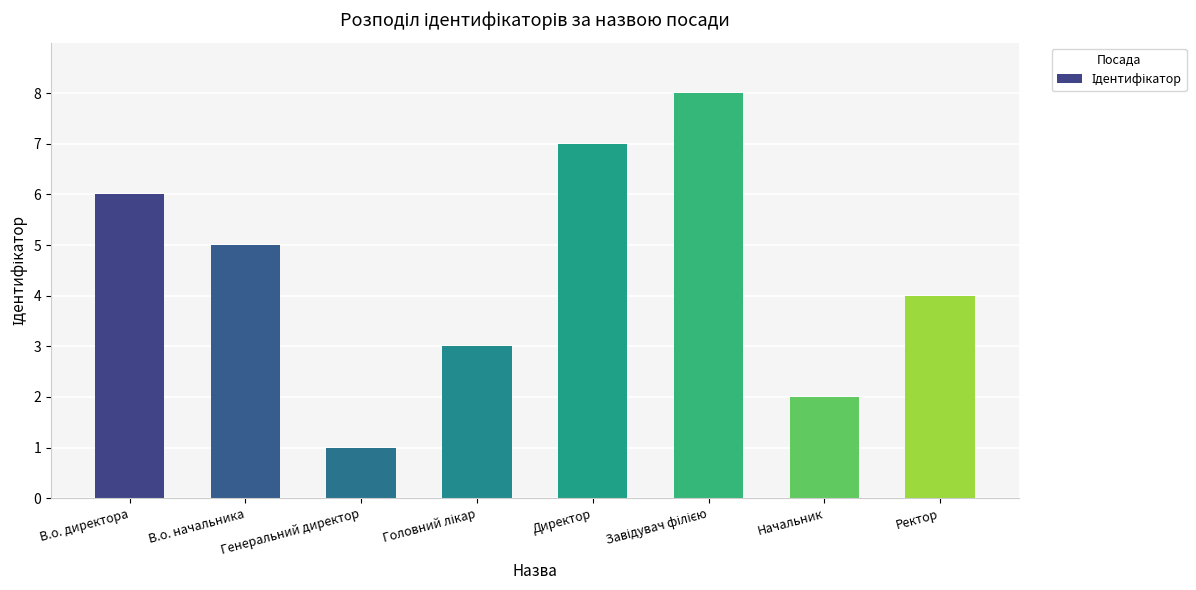

What is the approximate value at Директор?

7